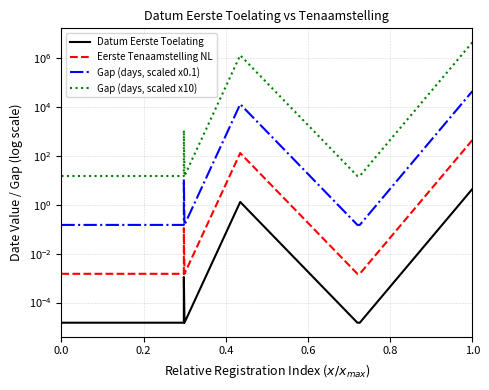

At how many categories does at least one series exceed 733163?

2